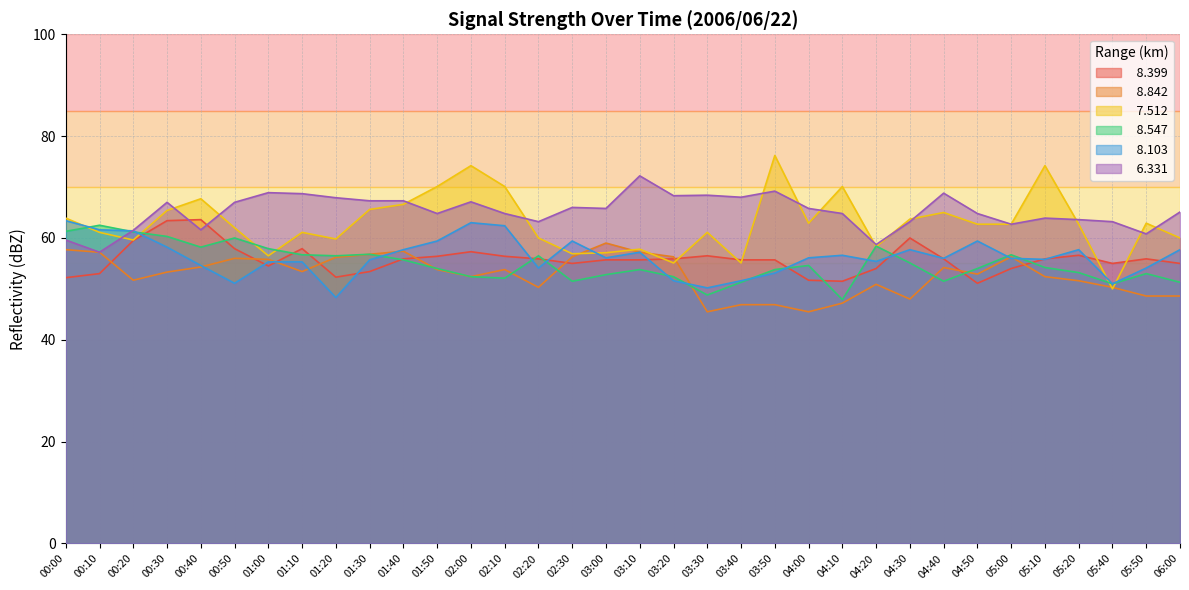

At which category is the sum across all series the highest?

00:30